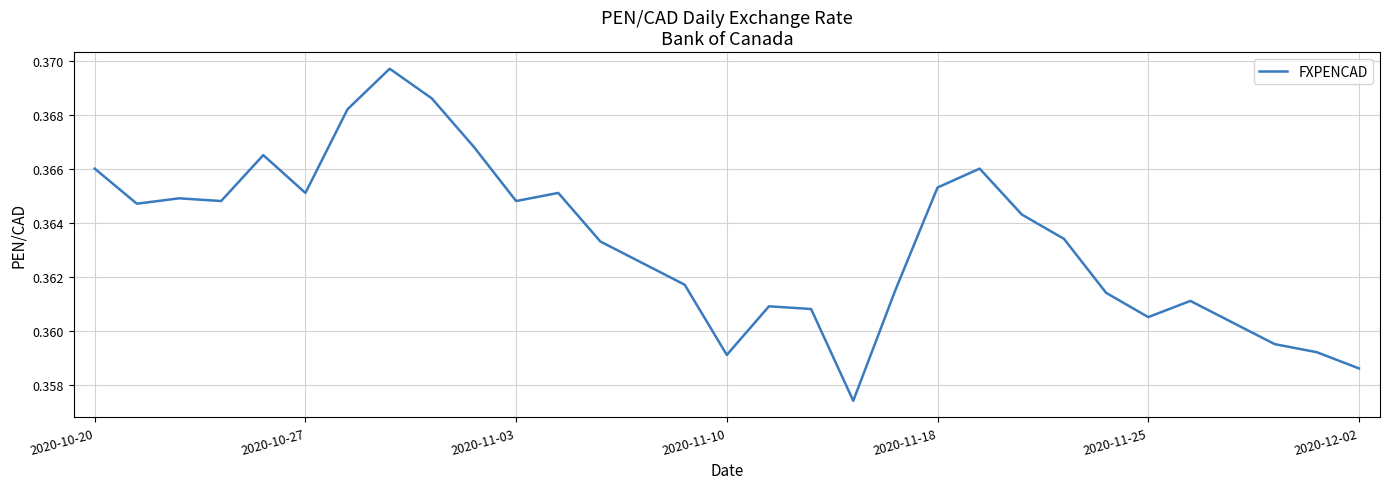

The value at 2020-11-25 is 0.2. True or false?

False